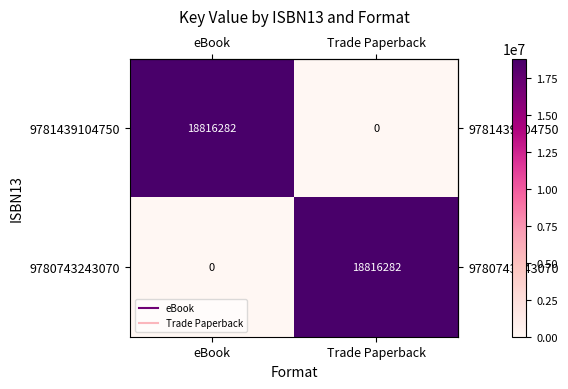

What is the difference between the maximum and minimum values in the 9780743243070 series?

18816282